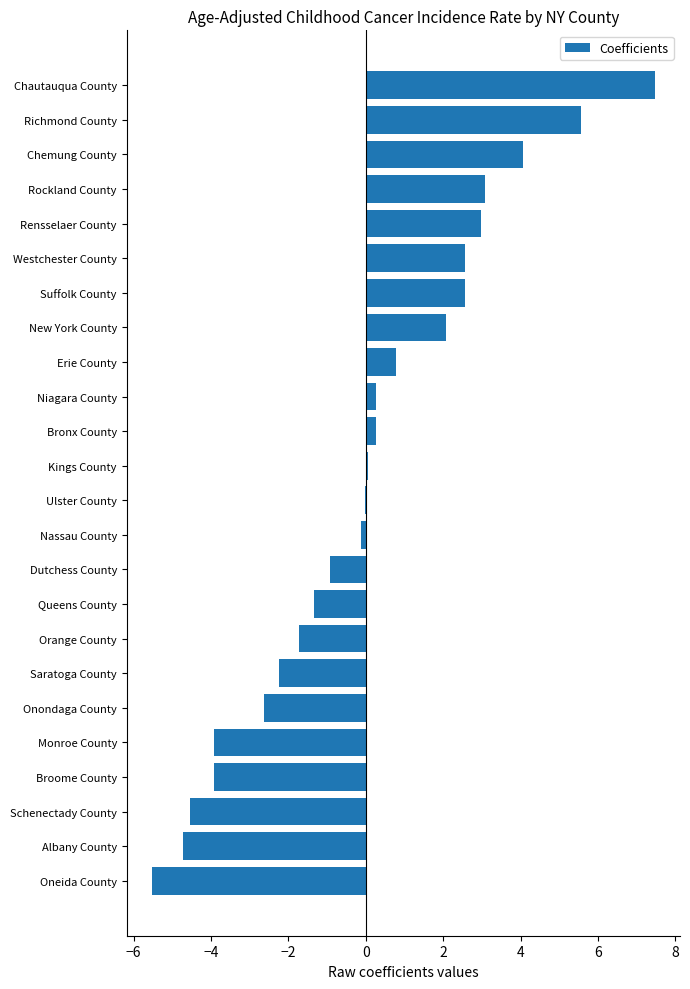

How many series are shown in this chart?

1